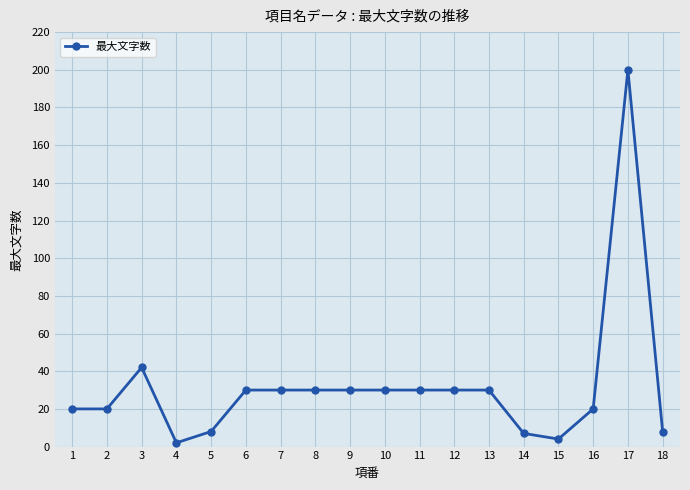

How many lines are shown in the chart?

1